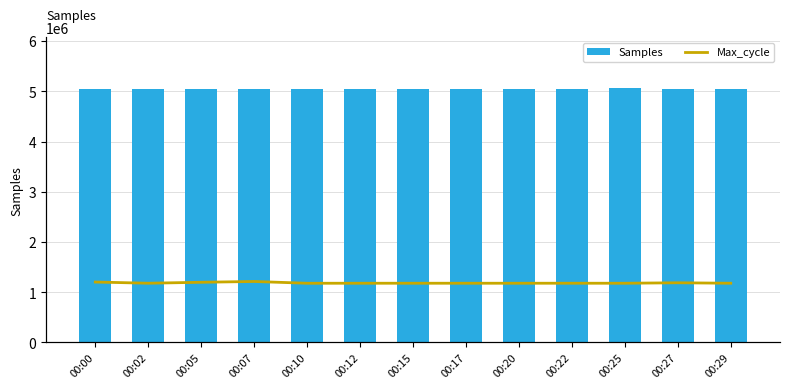

The value of Max_cycle at 00:22 is 35908. True or false?

False